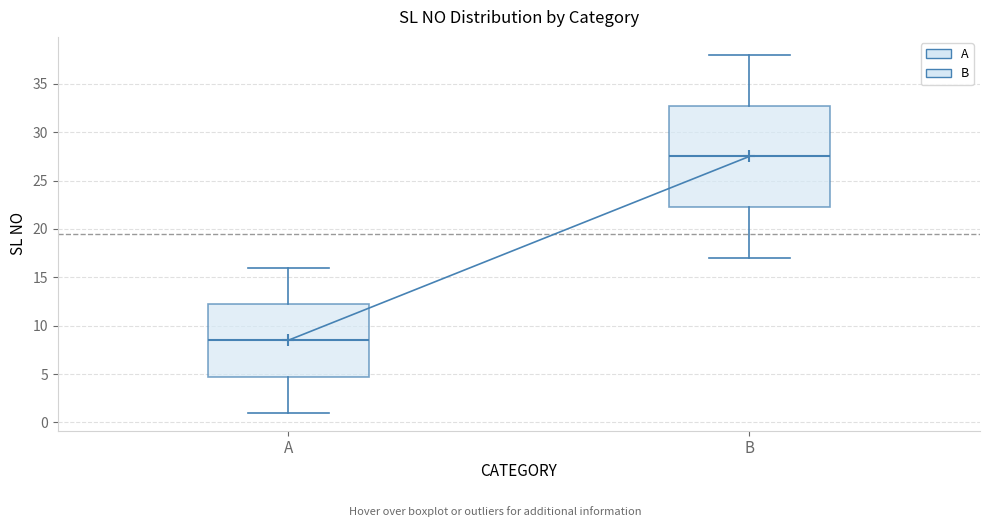

Which box's median line is the lowest?

A